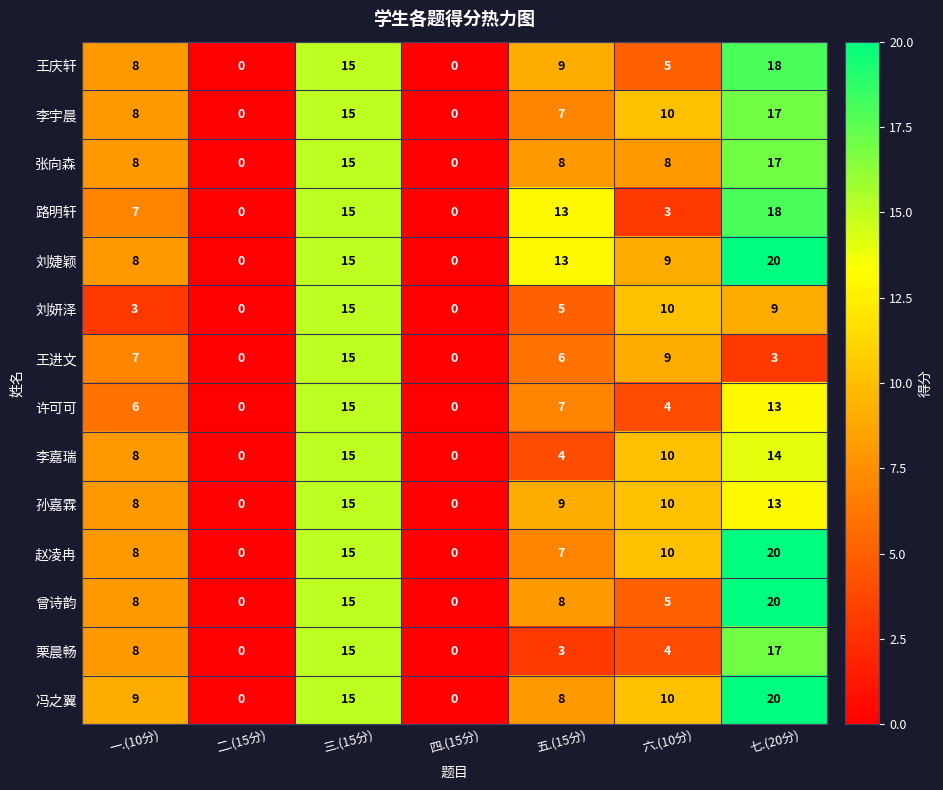

At which category is the sum across all series the highest?

七.(20分)